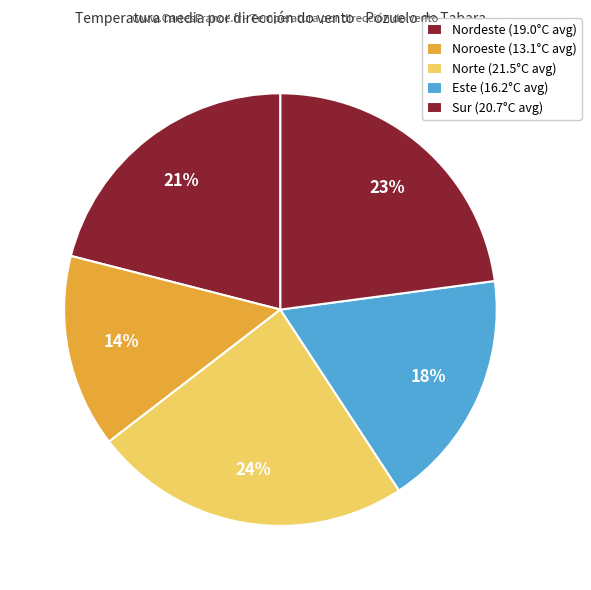

Count the number of slices in the pie.

5